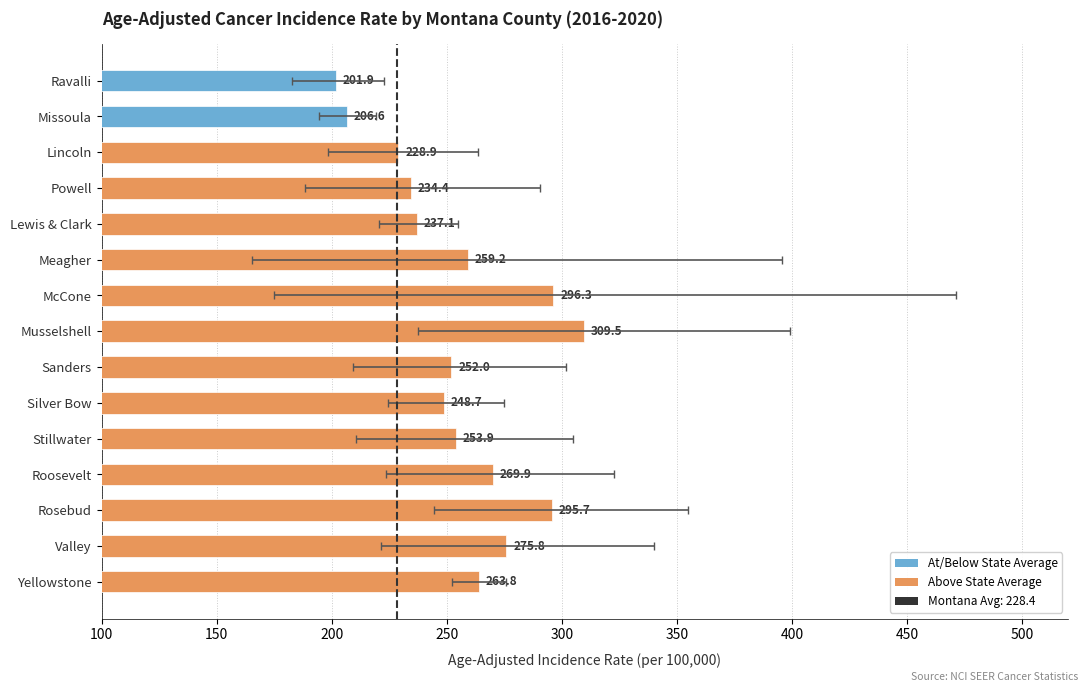

What is the maximum value shown in the chart?

309.5